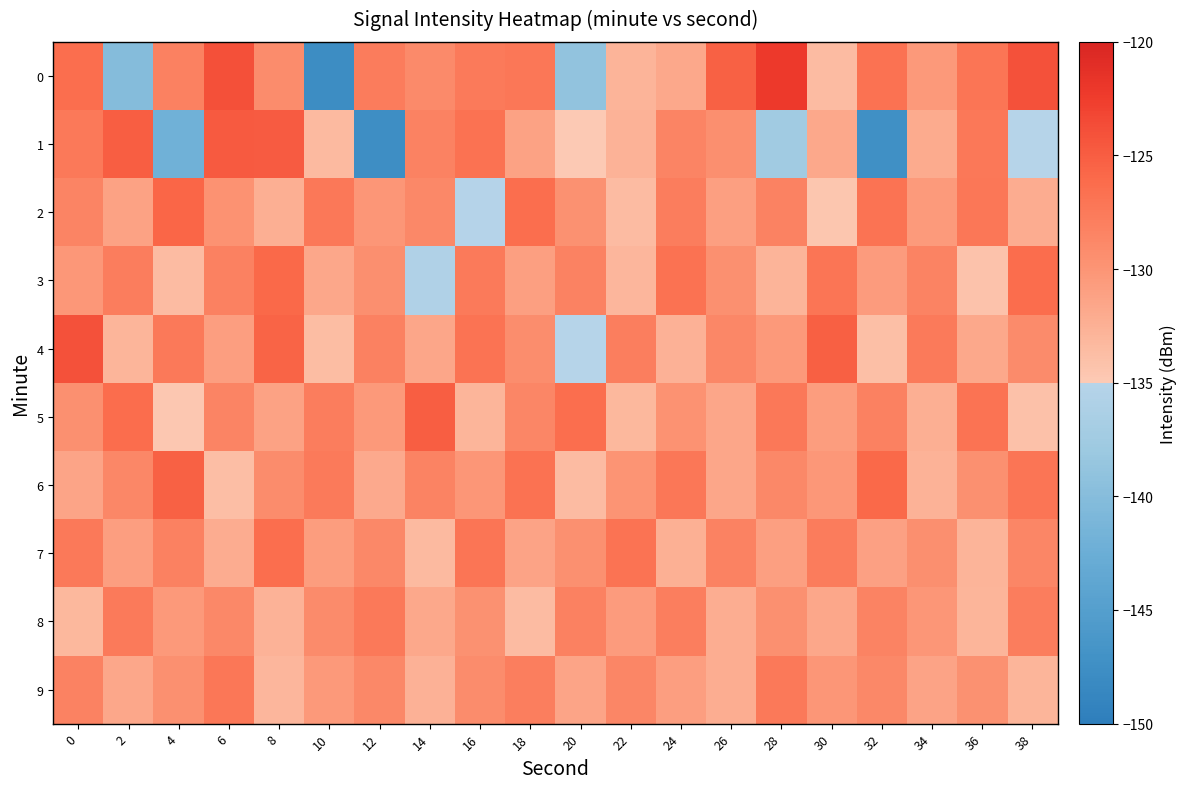

Count the number of categories in the chart.

20